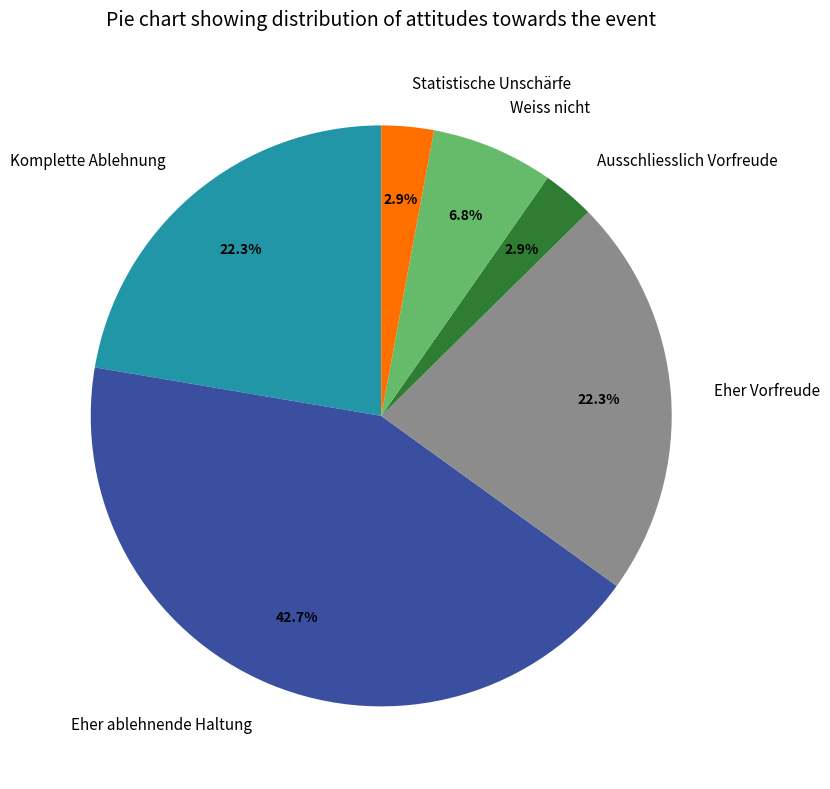

Does Weiss nicht represent more than half of the total?

No